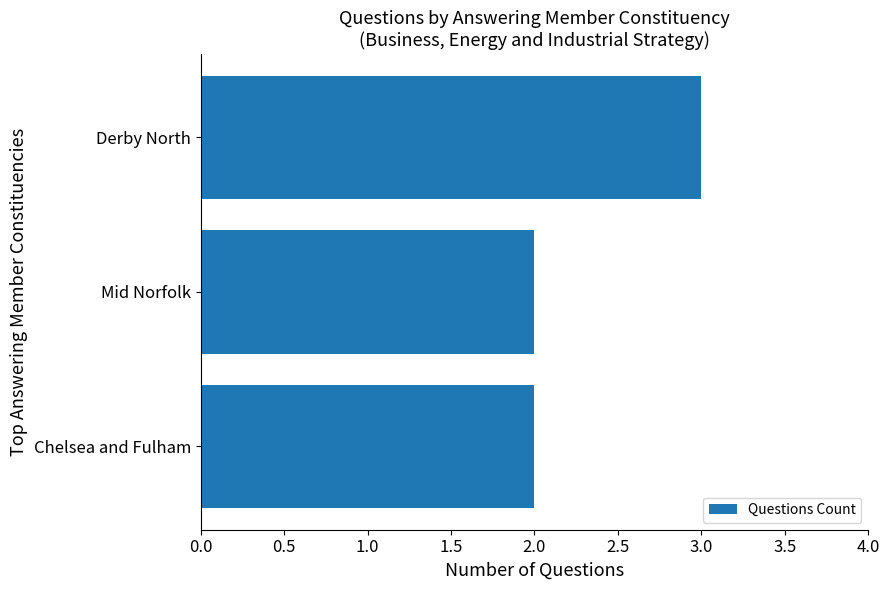

What is the difference between the maximum and second lowest values?

1